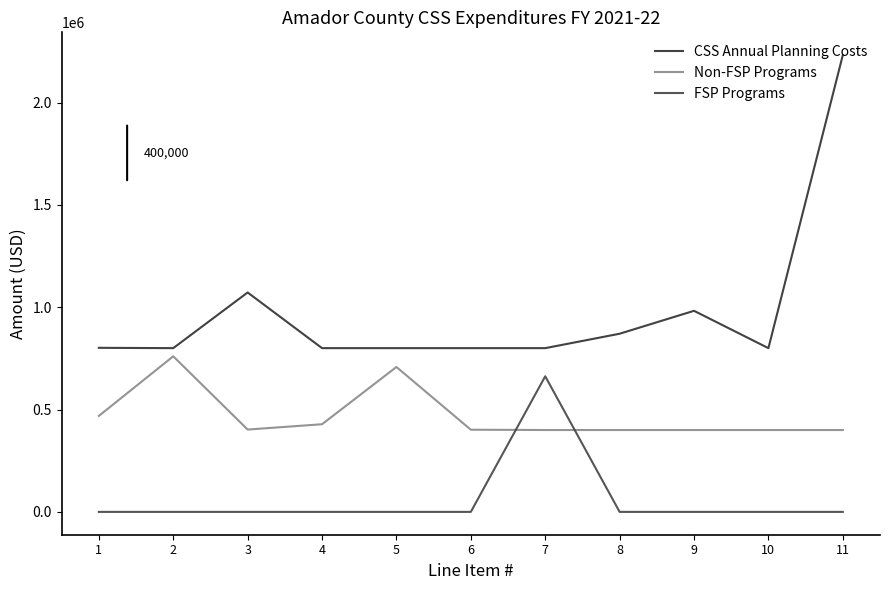

What is the maximum value for CSS Annual Planning Costs?

2231393.6